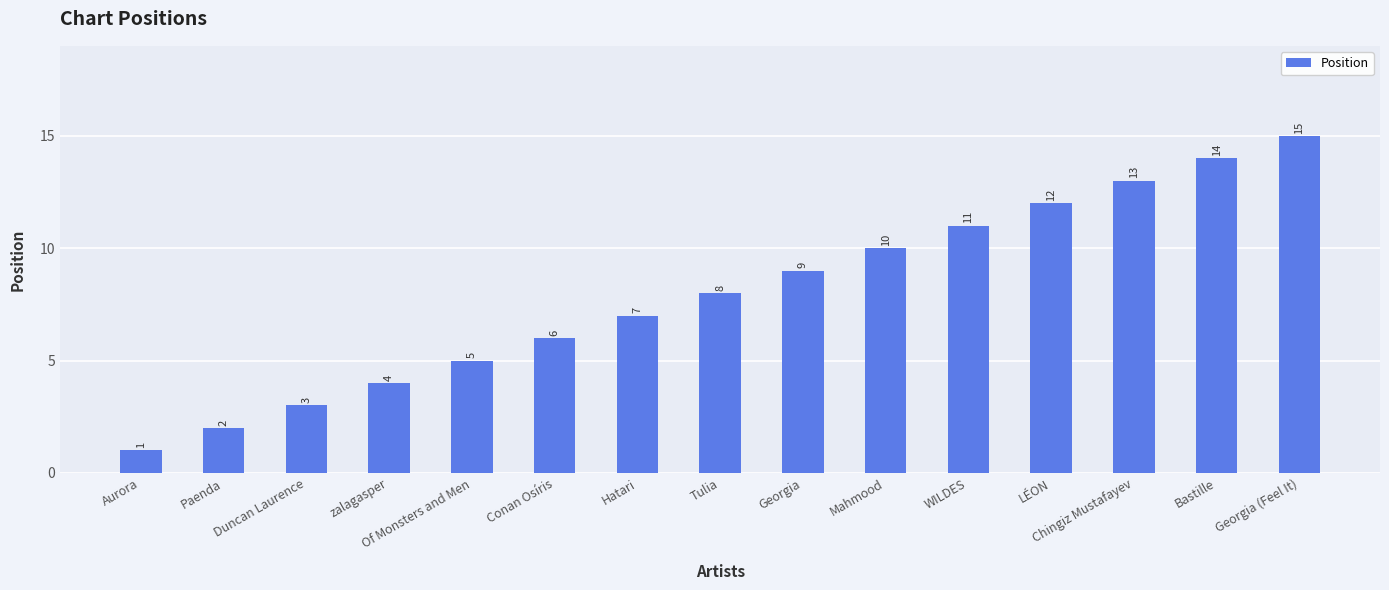

What is the label of the 4th bar from the left?

zalagasper